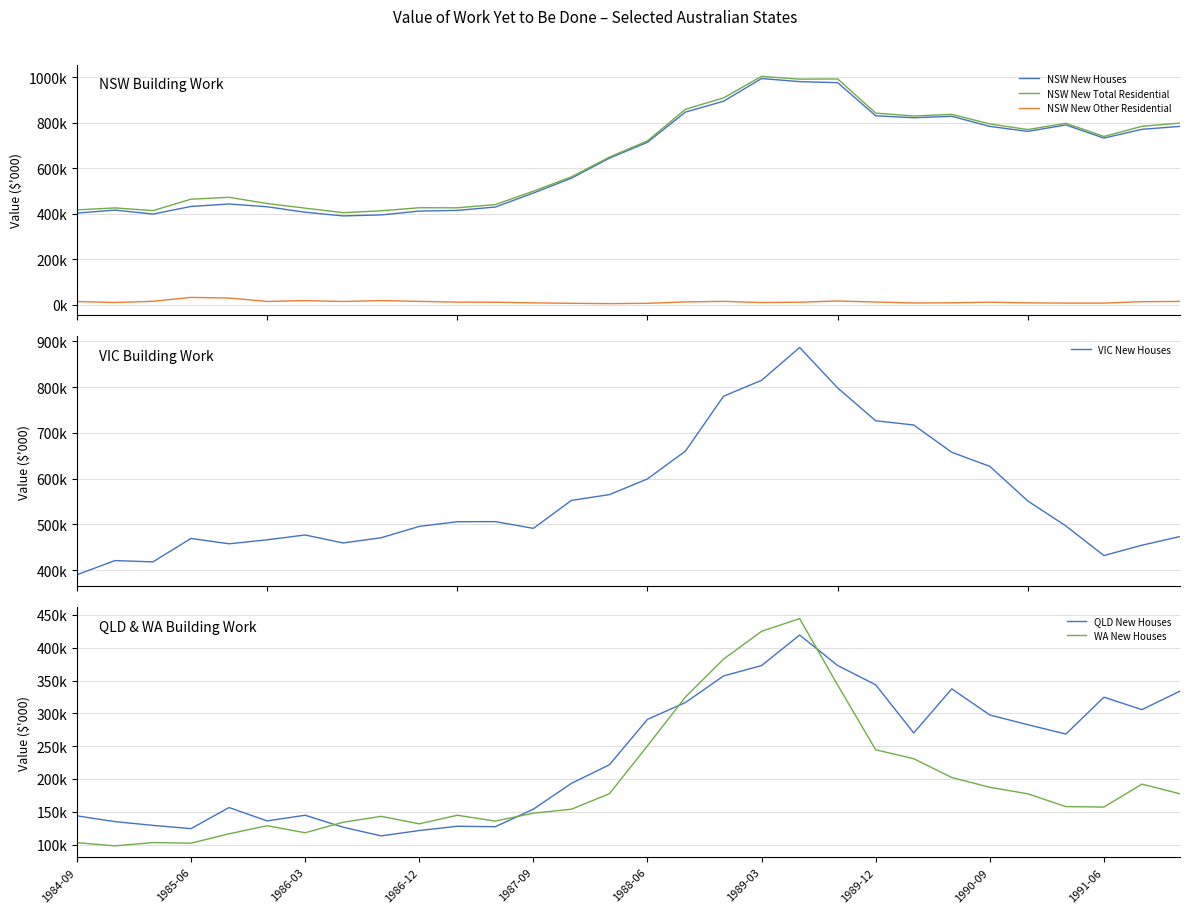

True or false: NSW New Houses and NSW New Other Residential intersect in this chart.

False